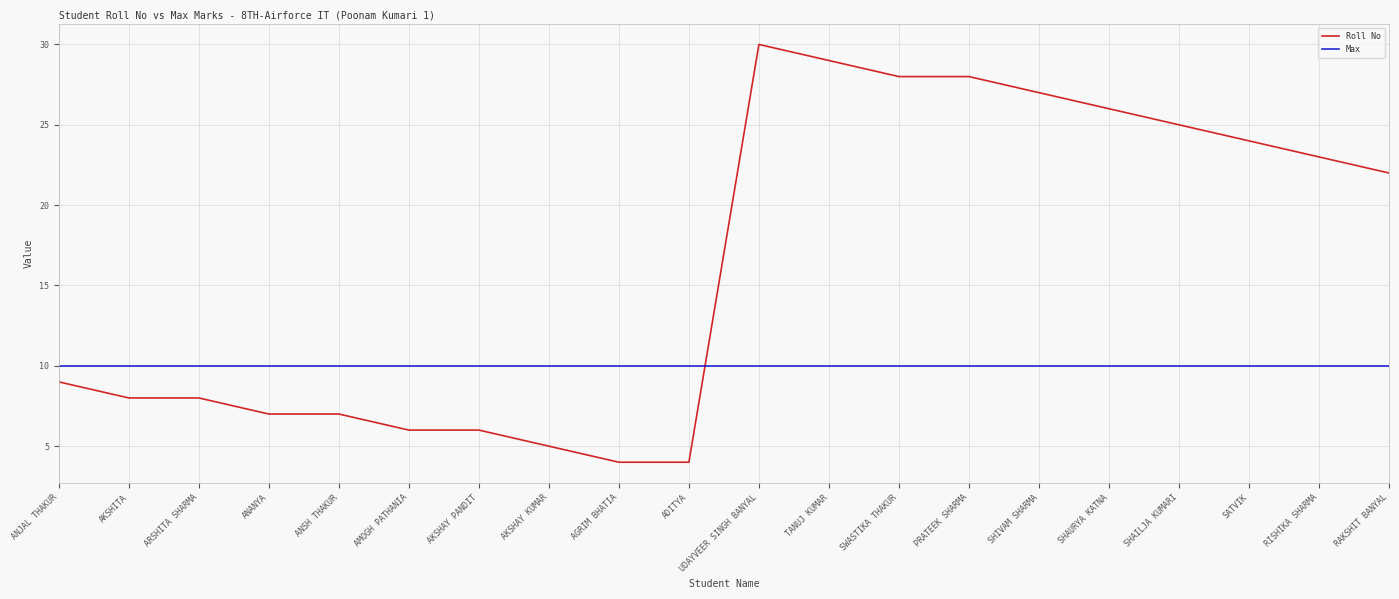

At which label is Roll No closest to 17?

RAKSHIT BANYAL